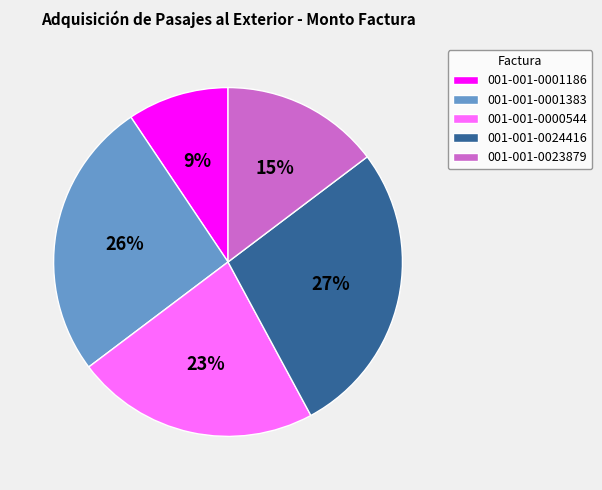

To the nearest percent, what percentage of the pie is 001-001-0024416?

27%